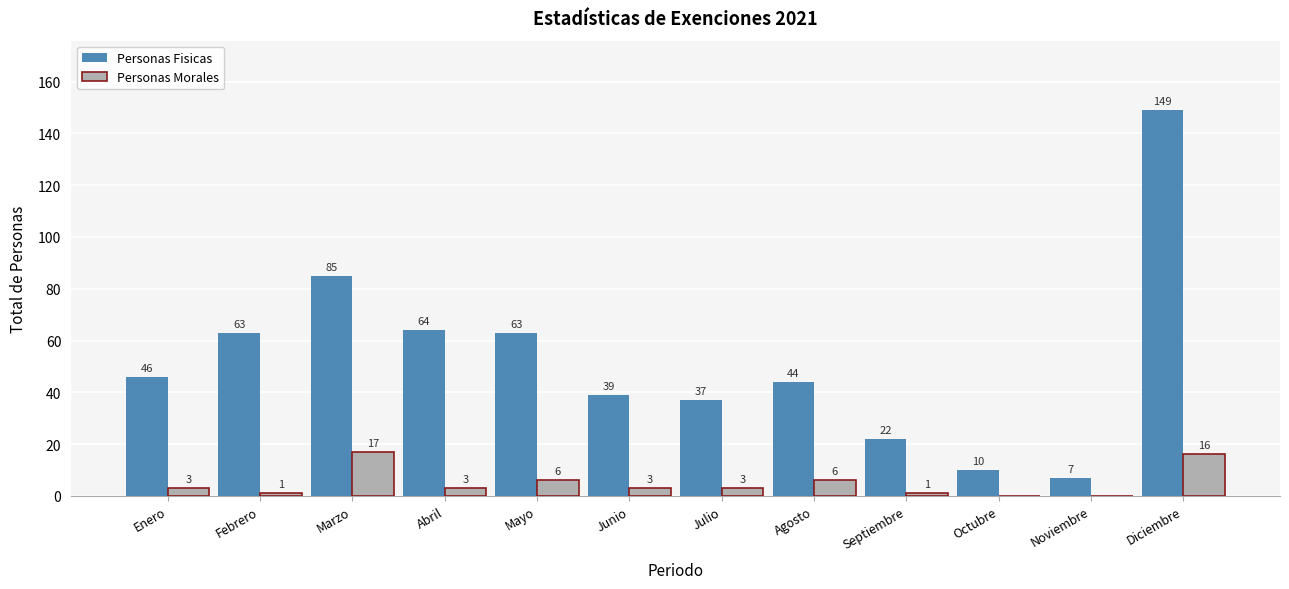

Reading left to right, extract all data points from this chart.

Personas Fisicas: Enero=46	Febrero=63	Marzo=85	Abril=64	Mayo=63	Junio=39	Julio=37	Agosto=44	Septiembre=22	Octubre=10	Noviembre=7	Diciembre=149
Personas Morales: Enero=3	Febrero=1	Marzo=17	Abril=3	Mayo=6	Junio=3	Julio=3	Agosto=6	Septiembre=1	Octubre=0	Noviembre=0	Diciembre=16